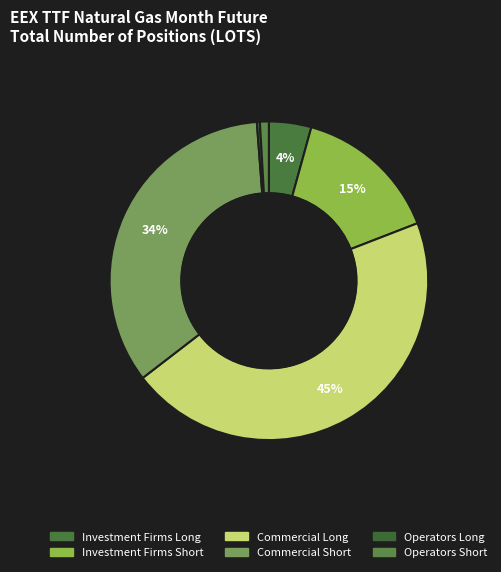

Count the number of slices in the pie.

6